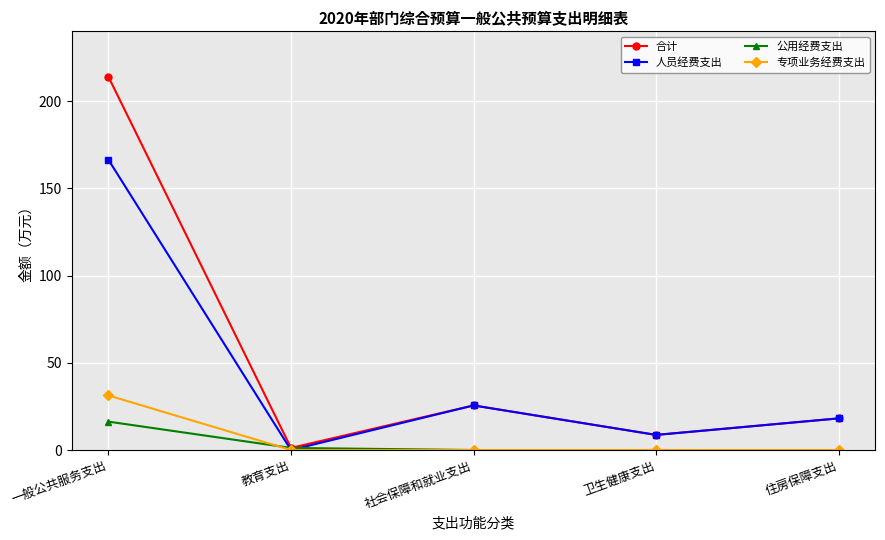

What is the average value of the 专项业务经费支出 series?

6.3